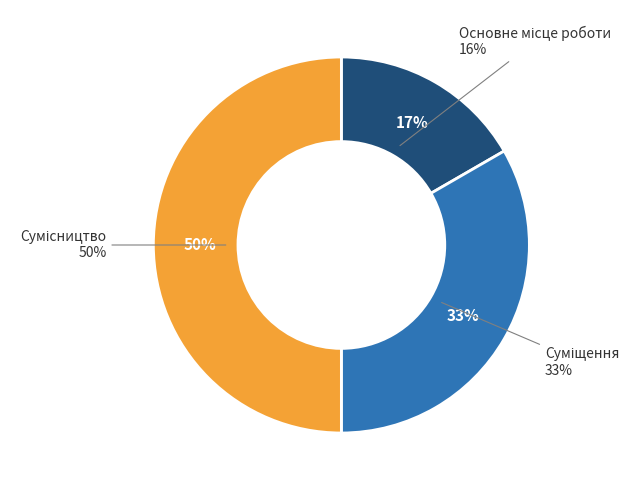

To the nearest percent, what percentage of the pie is Суміщення?

33%